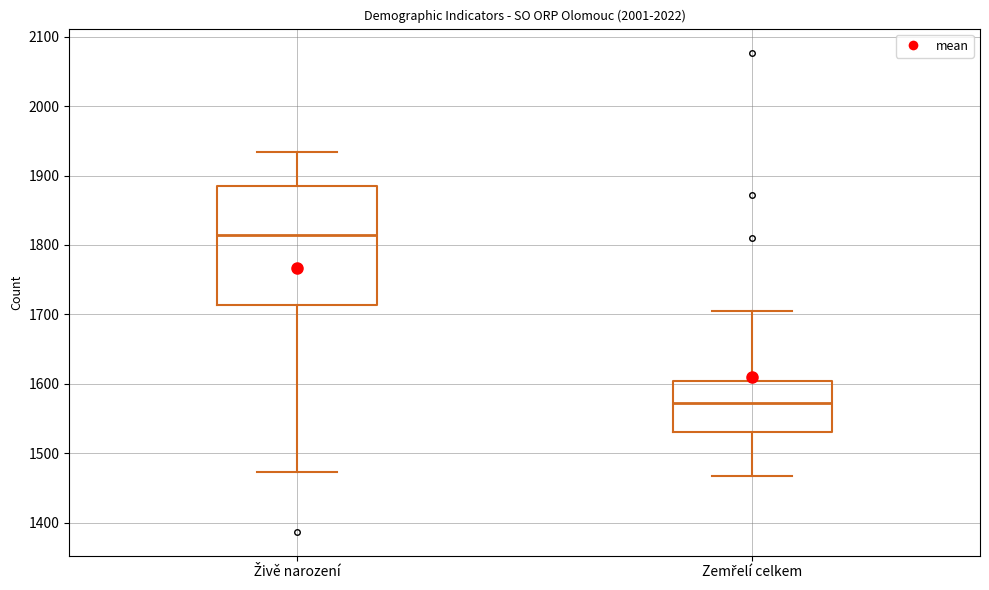

Which box is the tallest, from its lower edge to its upper edge?

Živě narození